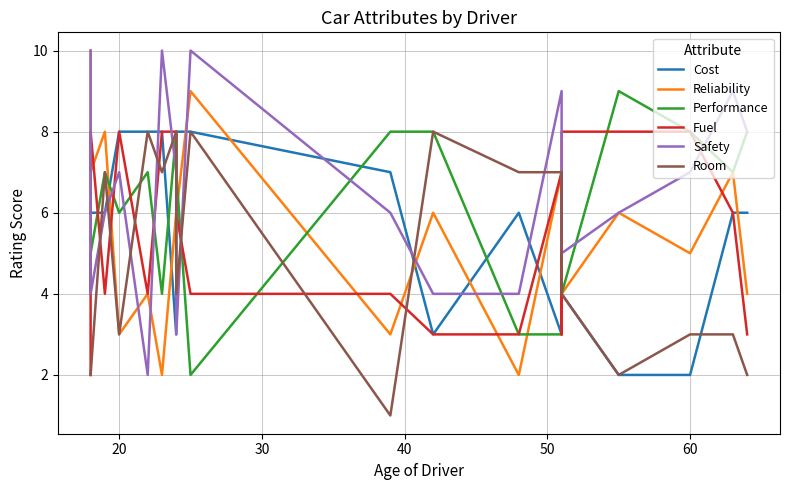

How many times do Performance and Fuel cross each other?

10